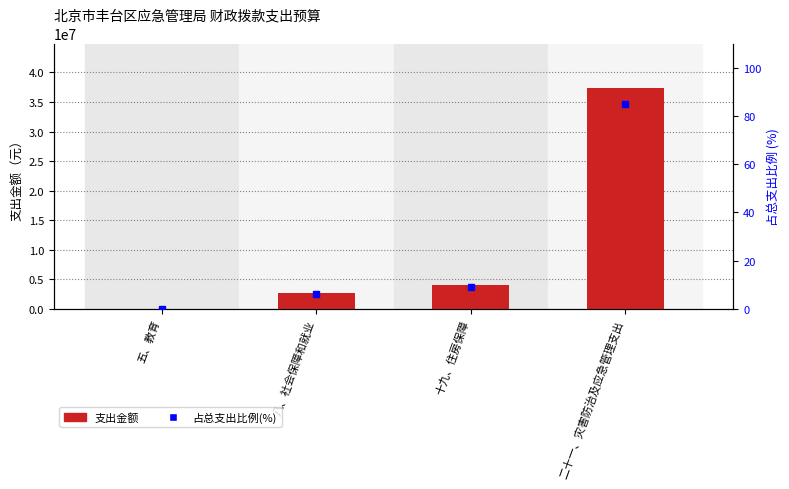

What is the difference between the second highest and second lowest values in the 占总支出比例(%) series?

3.2